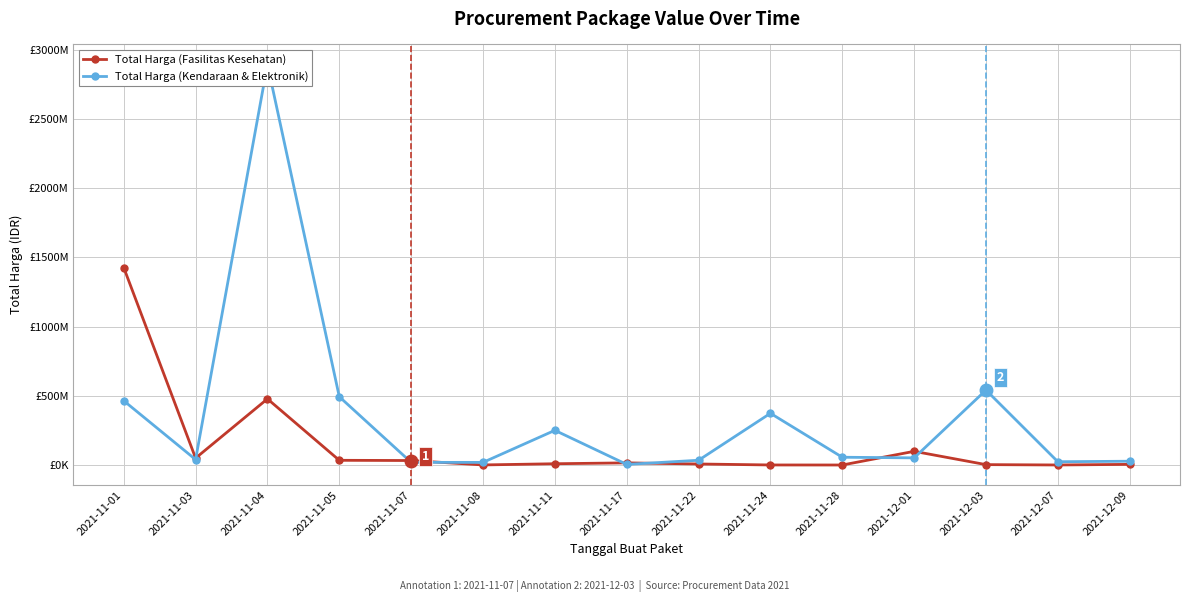

Which series has the widest spread of values?

Total Harga (Kendaraan & Elektronik)